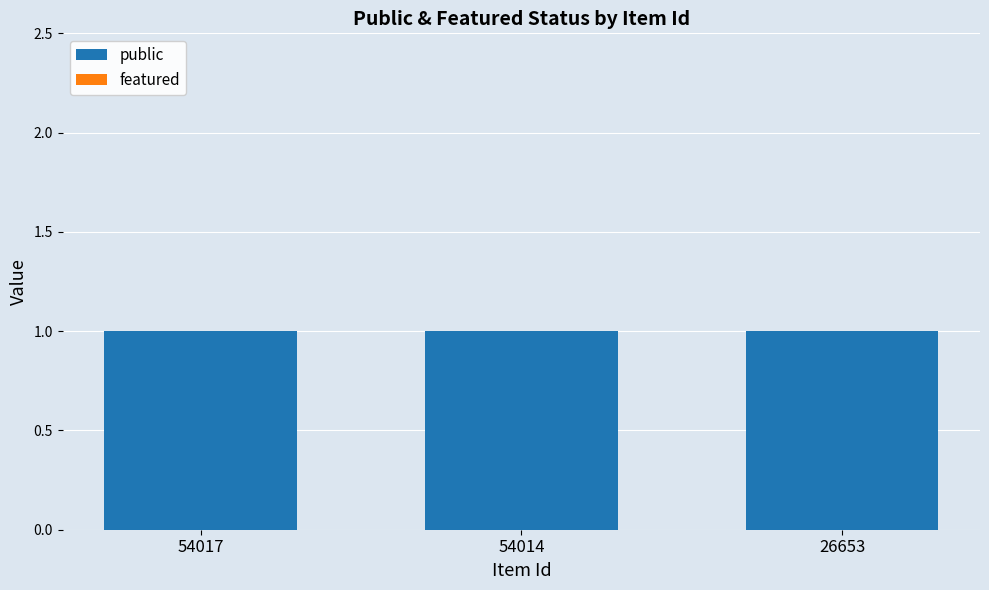

At how many categories does at least one series exceed 0?

3